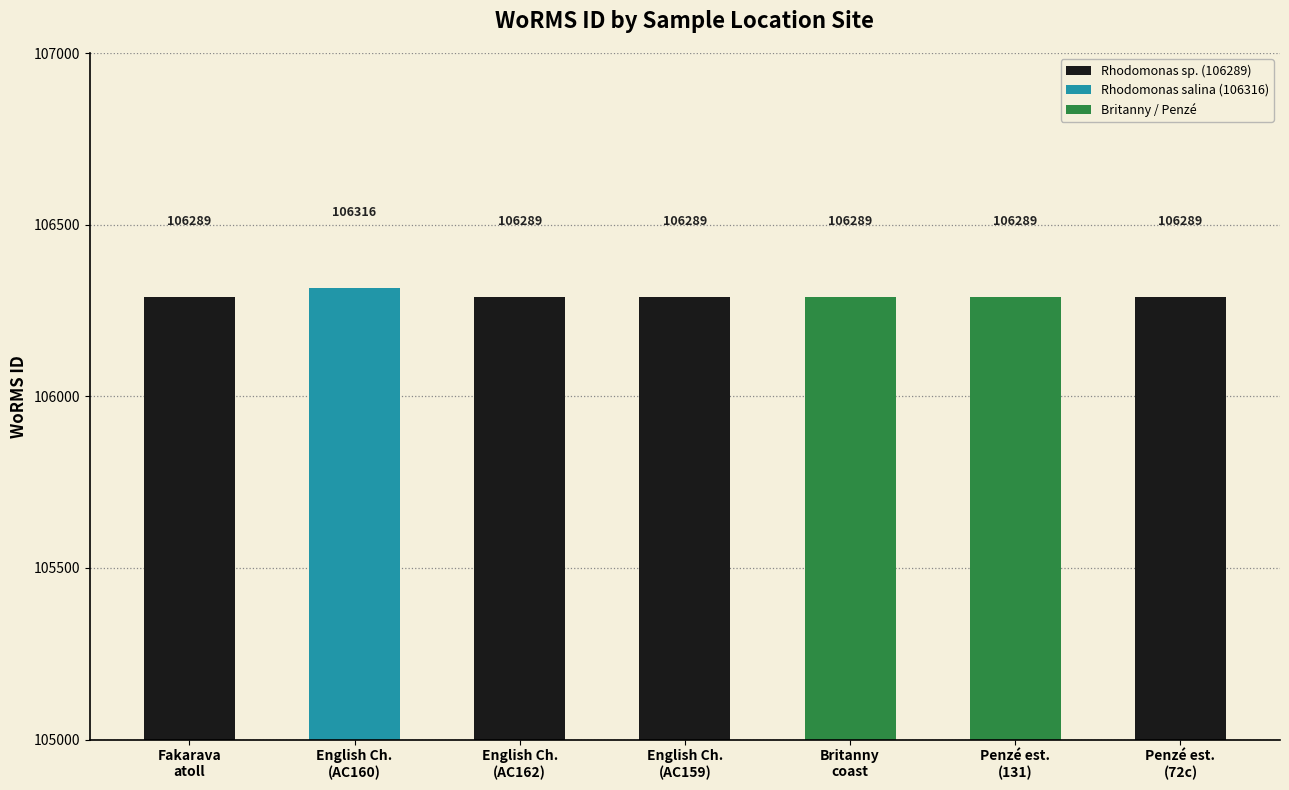

Is it true that the value at Fakarava
atoll is 66759?

False